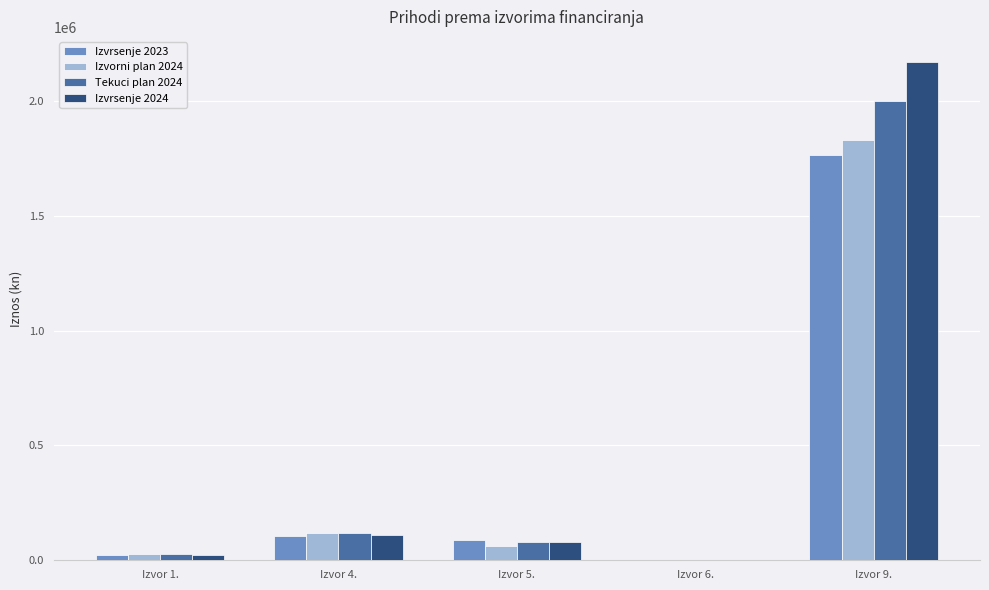

What is the sum of the Tekuci plan 2024 values at Izvor 4. and Izvor 9.?

2120725.0